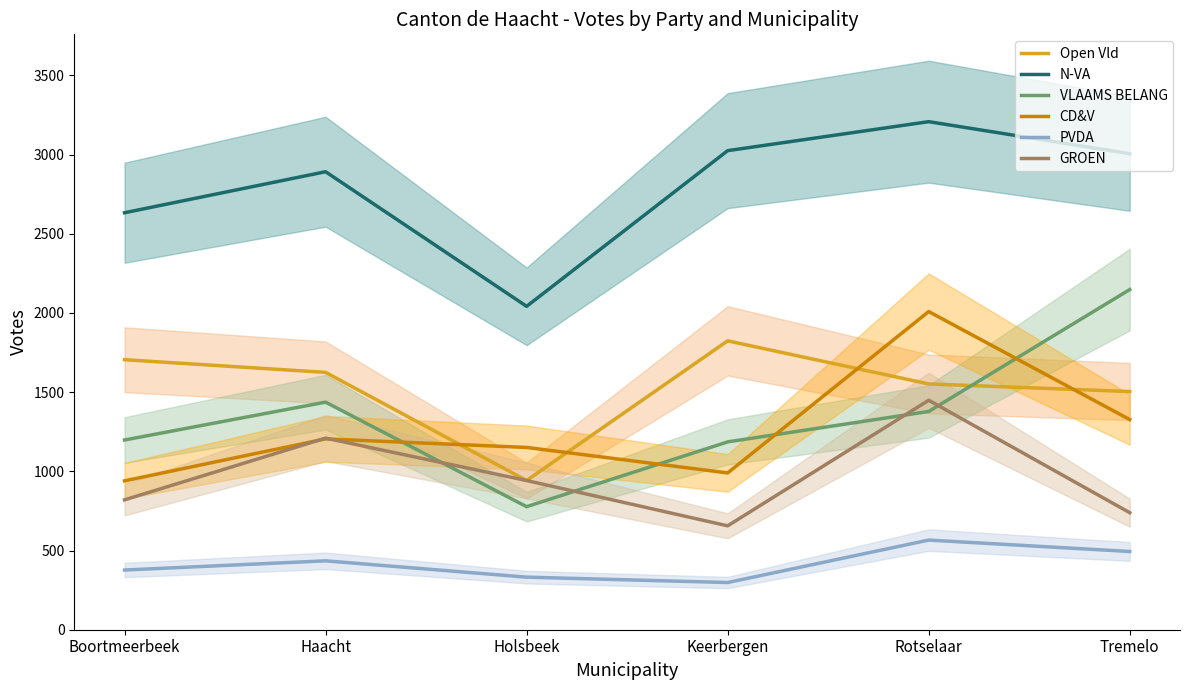

Which category has the lowest value in the PVDA series?

Keerbergen